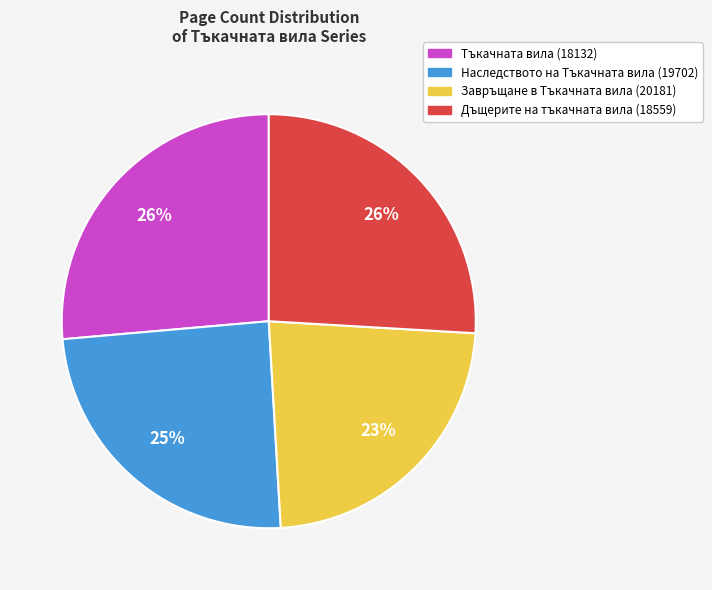

Is there a majority slice in this chart?

No